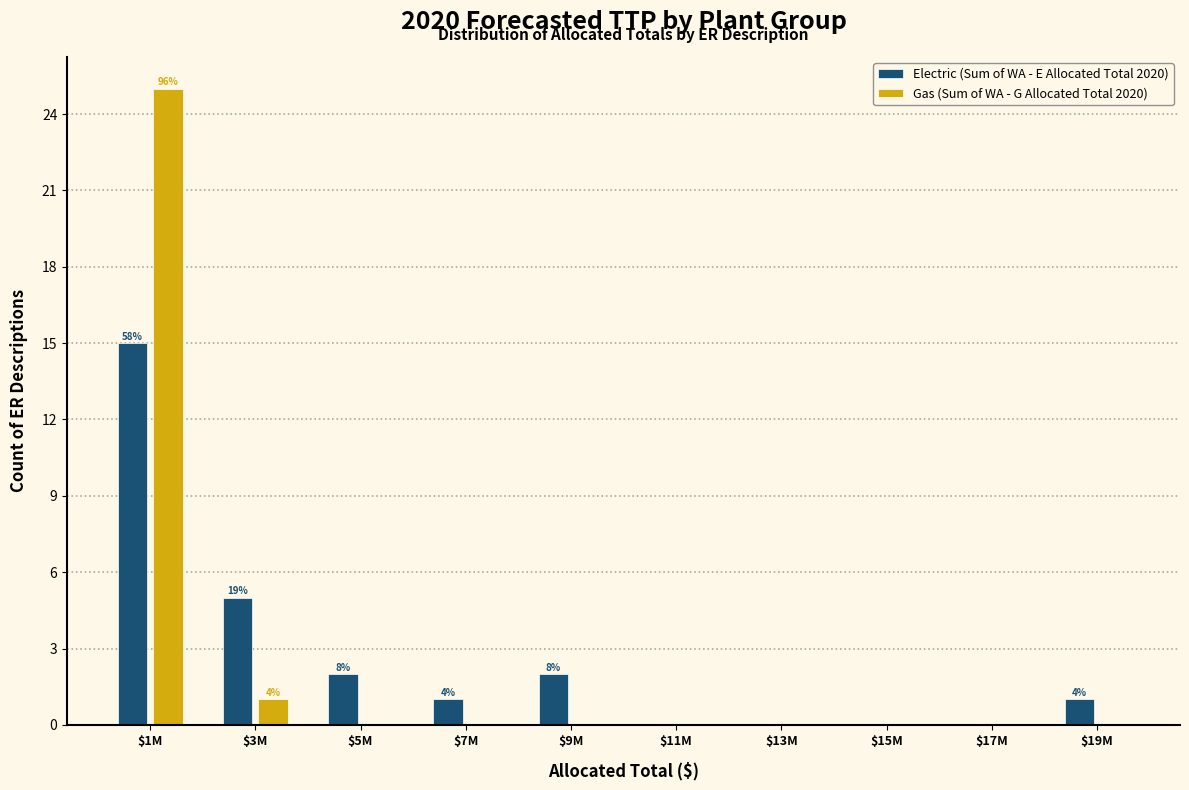

At which label is Gas (Sum of WA - G Allocated Total 2020) closest to 12?

$3M